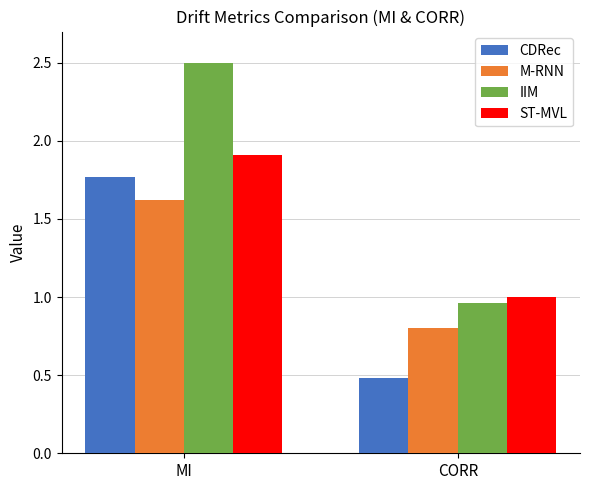

The M-RNN series shows 1.6 at MI. True or false?

True